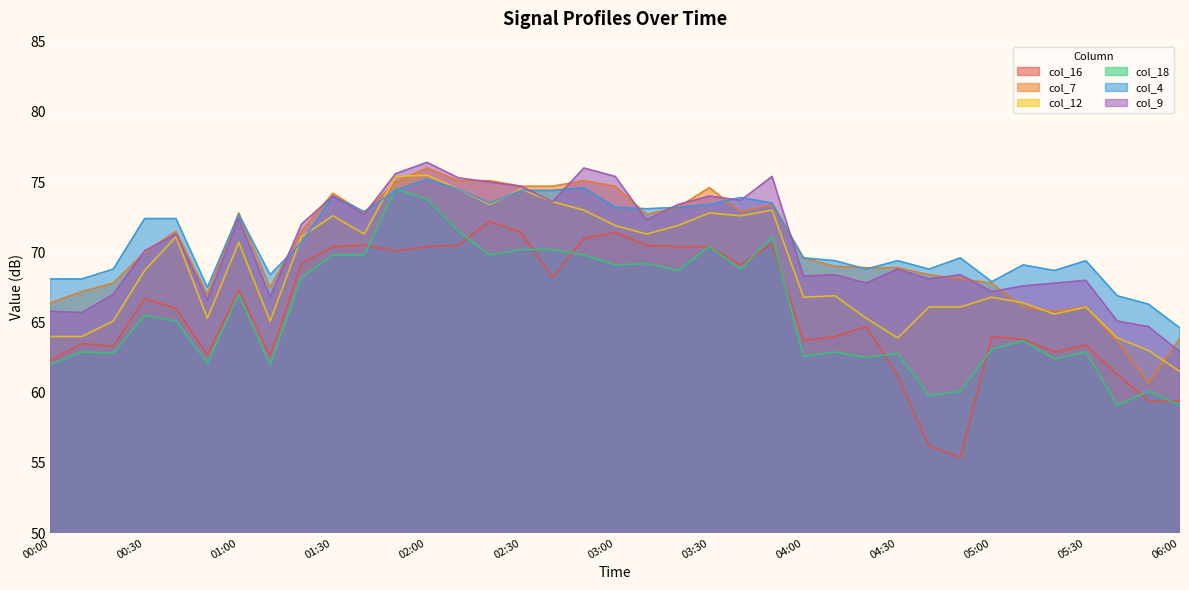

Reading right to left, list all the values displayed in this chart.

col_16: 06:00=59.4	05:50=59.4	05:40=61.3	05:30=63.4	05:20=62.9	05:10=63.8	05:00=64.0	04:50=55.4	04:40=56.2	04:30=61.2	04:20=64.7	04:10=64.0	04:00=63.7	03:50=70.6	03:40=69.1	03:30=70.4	03:20=70.4	03:10=70.5	03:00=71.4	02:50=71.0	02:40=68.2	02:30=71.4	02:20=72.2	02:10=70.5	02:00=70.4	01:50=70.1	01:40=70.5	01:30=70.4	01:20=69.2	01:10=62.6	01:00=67.3	00:50=62.7	00:40=66.0	00:30=66.7	00:20=63.3	00:10=63.5	00:00=62.3
col_7: 06:00=63.9	05:50=60.7	05:40=63.7	05:30=66.1	05:20=65.8	05:10=66.1	05:00=67.8	04:50=68.1	04:40=68.4	04:30=68.9	04:20=68.9	04:10=69.0	04:00=69.6	03:50=73.4	03:40=72.9	03:30=74.6	03:20=73.2	03:10=72.7	03:00=74.7	02:50=75.1	02:40=74.7	02:30=74.7	02:20=75.1	02:10=75.1	02:00=76.0	01:50=75.0	01:40=72.8	01:30=74.2	01:20=71.5	01:10=67.5	01:00=72.8	00:50=67.0	00:40=71.5	00:30=70.0	00:20=67.8	00:10=67.2	00:00=66.4
col_12: 06:00=61.5	05:50=63.0	05:40=63.9	05:30=66.1	05:20=65.6	05:10=66.4	05:00=66.8	04:50=66.1	04:40=66.1	04:30=63.9	04:20=65.3	04:10=66.9	04:00=66.8	03:50=73.0	03:40=72.6	03:30=72.8	03:20=71.9	03:10=71.3	03:00=71.9	02:50=73.0	02:40=73.6	02:30=74.5	02:20=73.4	02:10=74.5	02:00=75.5	01:50=75.4	01:40=71.3	01:30=72.6	01:20=71.1	01:10=65.1	01:00=70.7	00:50=65.3	00:40=71.1	00:30=68.7	00:20=65.1	00:10=64.0	00:00=64.0
col_18: 06:00=59.1	05:50=60.1	05:40=59.1	05:30=62.9	05:20=62.4	05:10=63.7	05:00=63.1	04:50=60.1	04:40=59.8	04:30=62.8	04:20=62.5	04:10=62.9	04:00=62.6	03:50=71.1	03:40=68.8	03:30=70.4	03:20=68.7	03:10=69.2	03:00=69.1	02:50=69.8	02:40=70.2	02:30=70.2	02:20=69.8	02:10=71.5	02:00=73.8	01:50=74.5	01:40=69.8	01:30=69.8	01:20=68.2	01:10=62.0	01:00=67.0	00:50=62.1	00:40=65.1	00:30=65.5	00:20=62.8	00:10=62.9	00:00=62.0
col_4: 06:00=64.6	05:50=66.3	05:40=66.9	05:30=69.4	05:20=68.7	05:10=69.1	05:00=67.9	04:50=69.6	04:40=68.8	04:30=69.4	04:20=68.8	04:10=69.4	04:00=69.6	03:50=73.5	03:40=73.9	03:30=73.4	03:20=73.2	03:10=73.1	03:00=73.2	02:50=74.6	02:40=74.4	02:30=74.4	02:20=73.5	02:10=74.5	02:00=75.2	01:50=74.4	01:40=72.9	01:30=74.0	01:20=70.7	01:10=68.4	01:00=72.7	00:50=67.5	00:40=72.4	00:30=72.4	00:20=68.8	00:10=68.1	00:00=68.1
col_9: 06:00=62.9	05:50=64.7	05:40=65.1	05:30=68.0	05:20=67.8	05:10=67.6	05:00=67.2	04:50=68.4	04:40=68.1	04:30=68.8	04:20=67.8	04:10=68.4	04:00=68.3	03:50=75.4	03:40=73.7	03:30=74.0	03:20=73.4	03:10=72.3	03:00=75.4	02:50=76.0	02:40=73.6	02:30=74.7	02:20=75.0	02:10=75.3	02:00=76.4	01:50=75.6	01:40=72.7	01:30=74.0	01:20=72.0	01:10=66.8	01:00=72.4	00:50=66.6	00:40=71.3	00:30=70.1	00:20=67.0	00:10=65.7	00:00=65.8